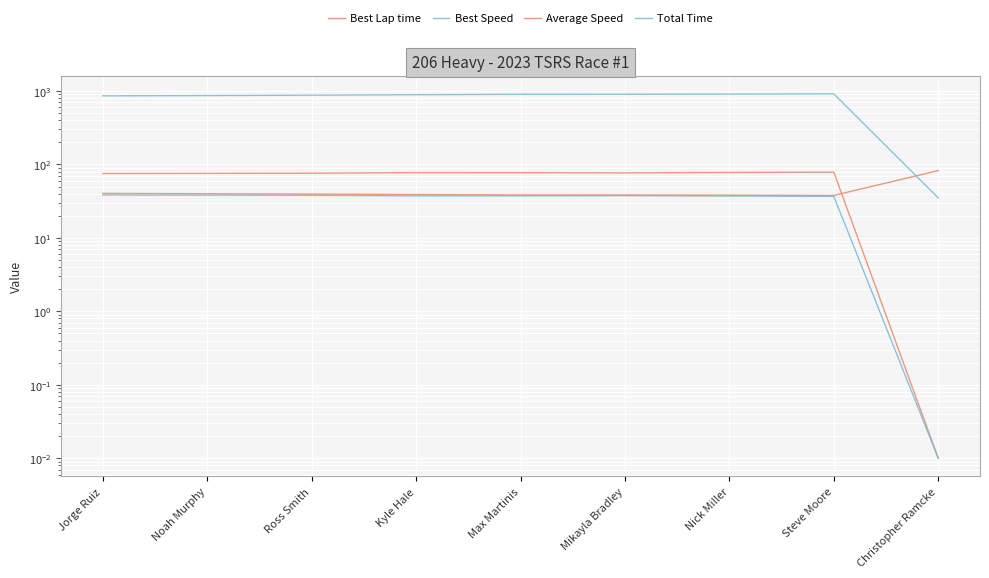

At how many categories does at least one series exceed 266?

8